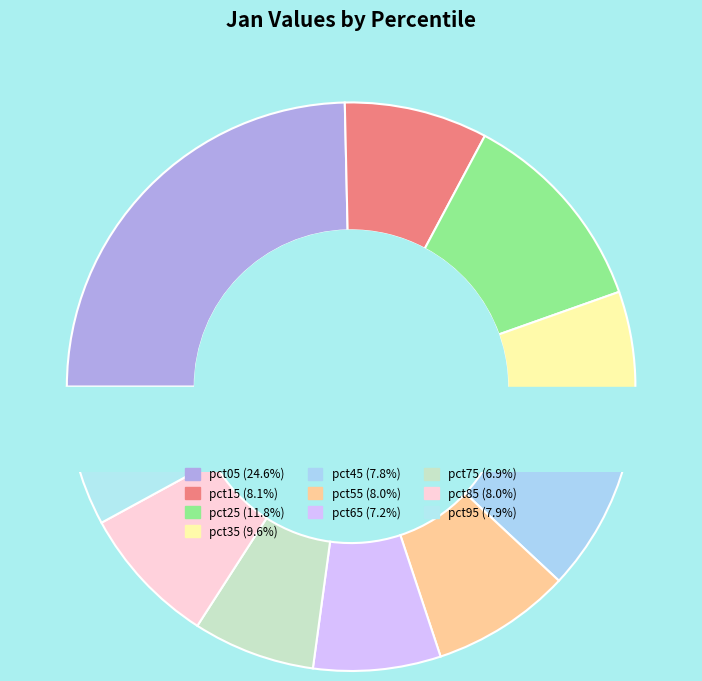

Do pct45 and pct65 together represent more than half of the pie?

No